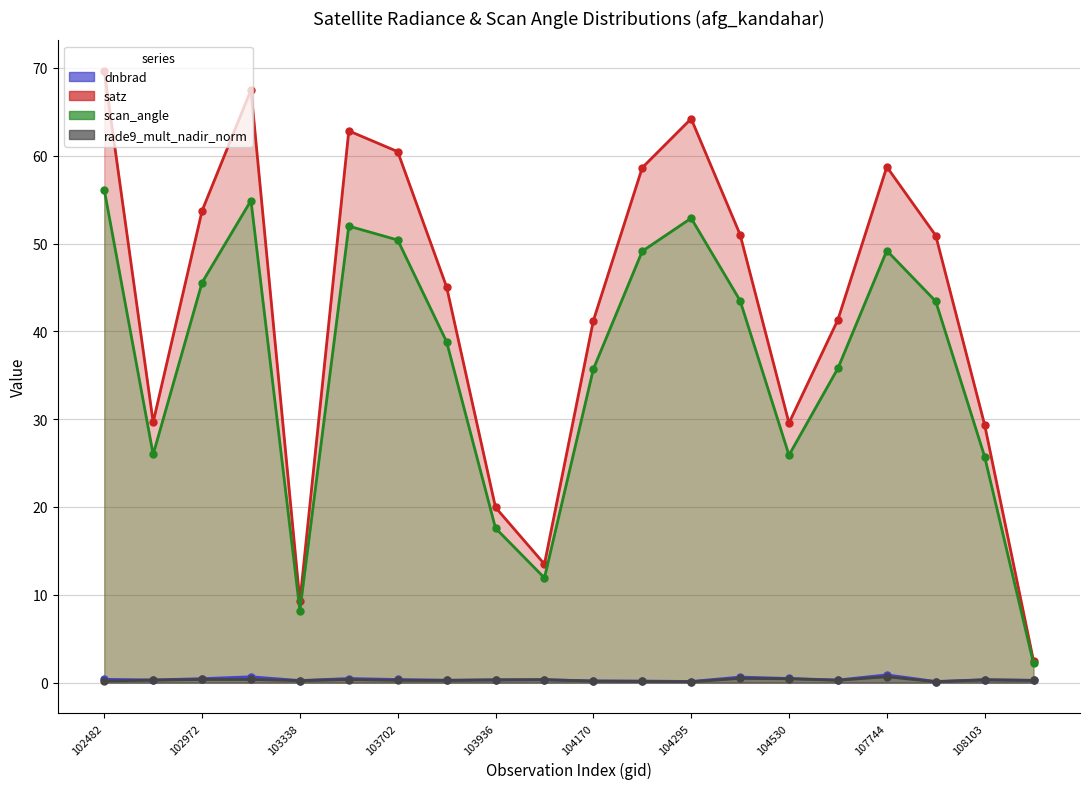

At which label does dnbrad reach its minimum?

104295